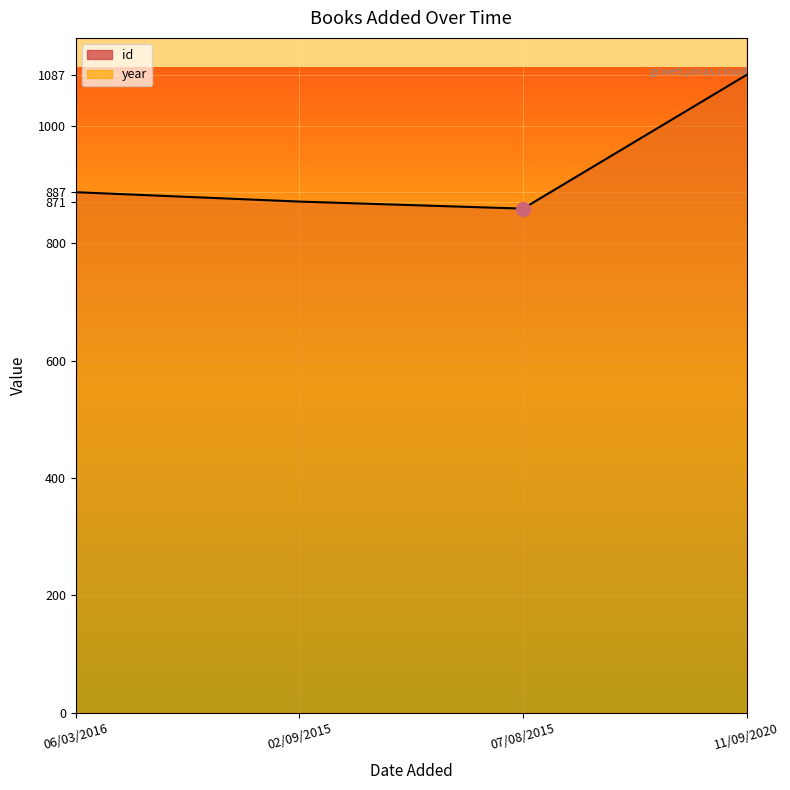

What is the difference between the maximum and second lowest values in the year series?

1